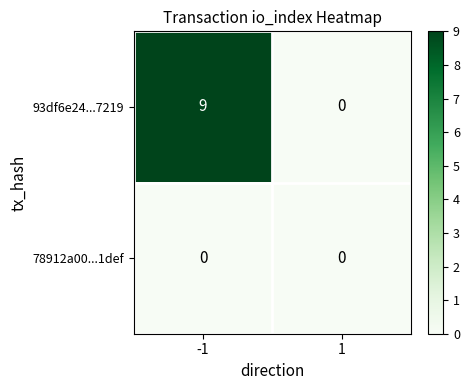

Which series has the widest spread of values?

93df6e24...7219